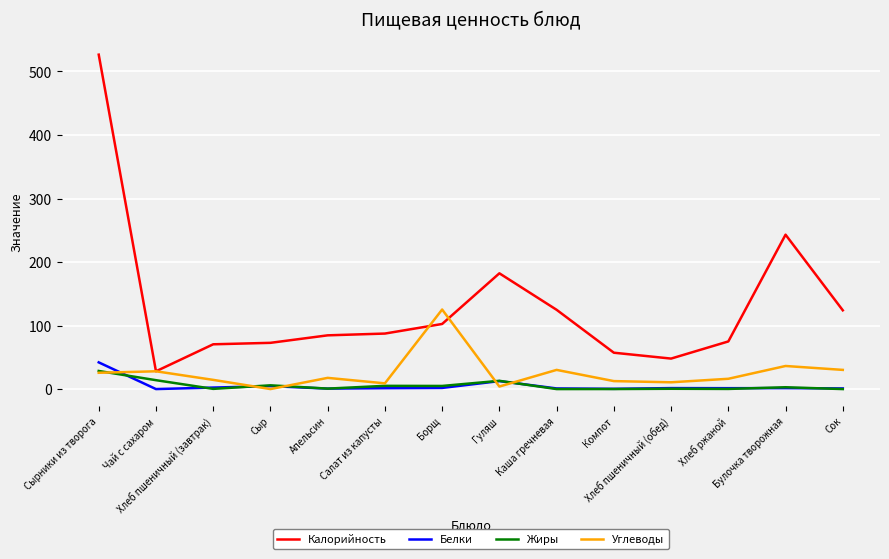

What is the maximum value for Калорийность?

526.5